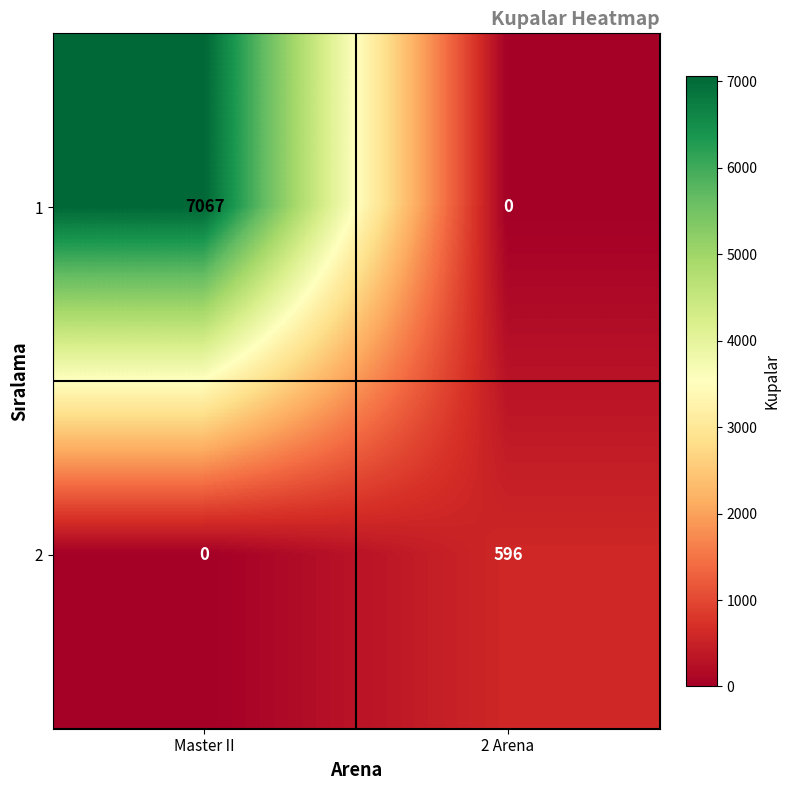

What is the spread (max minus min) of values at Master II?

7067